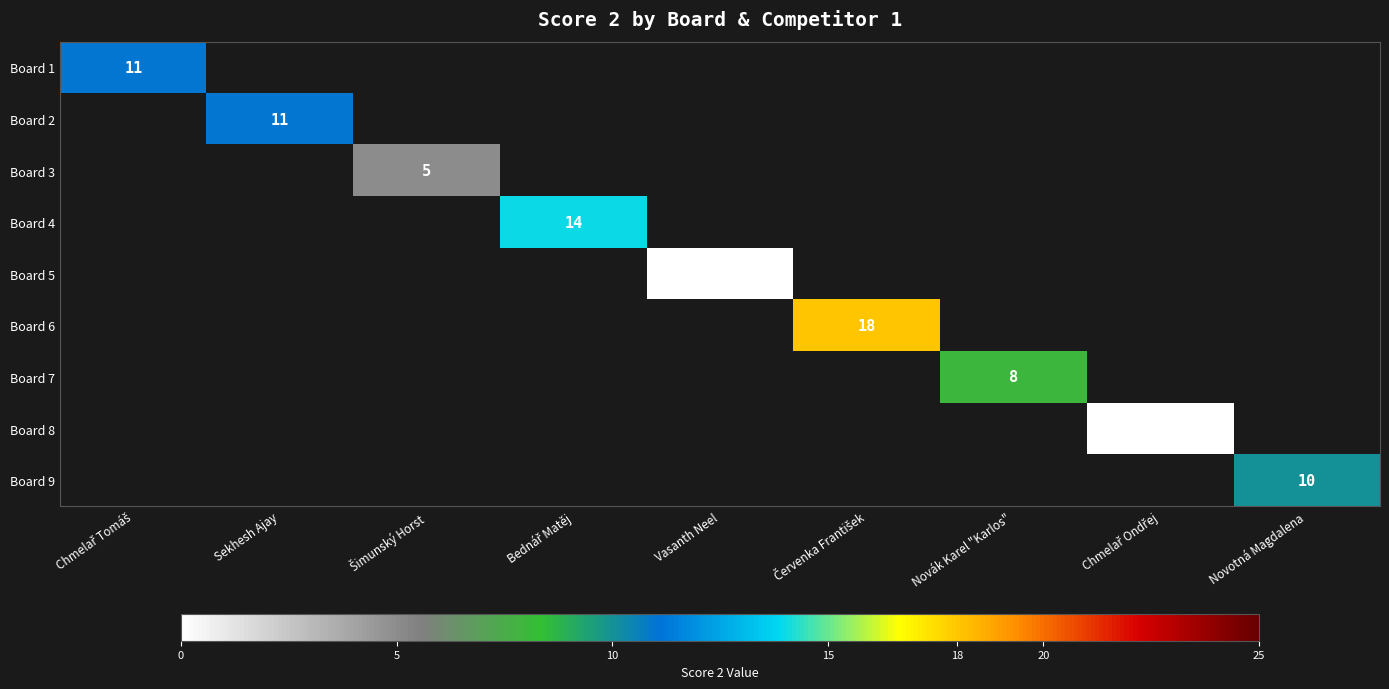

Is it true that Board 9 equals 4 at Novotná Magdalena?

False